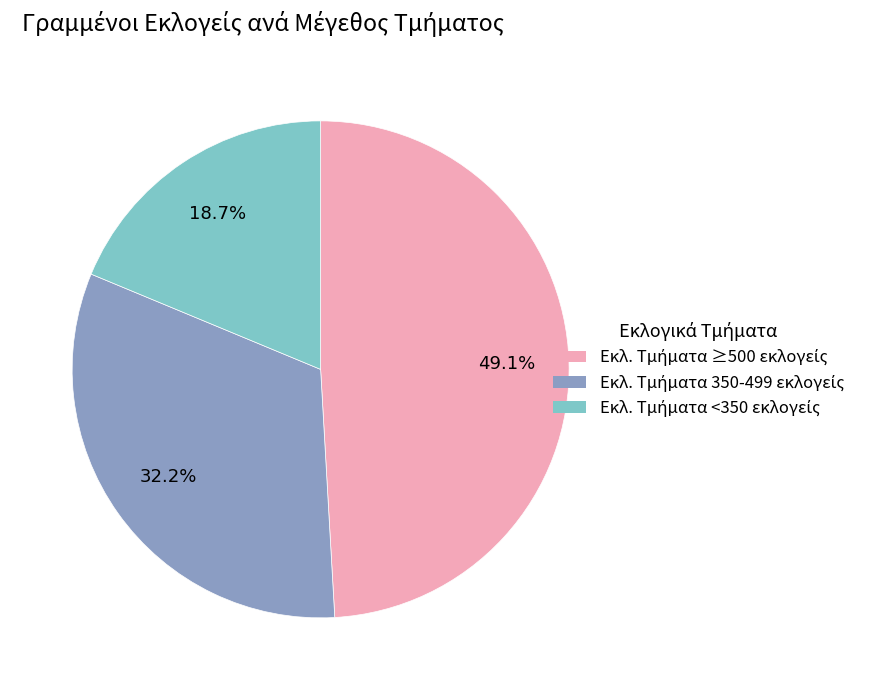

Does any single category account for the majority?

No